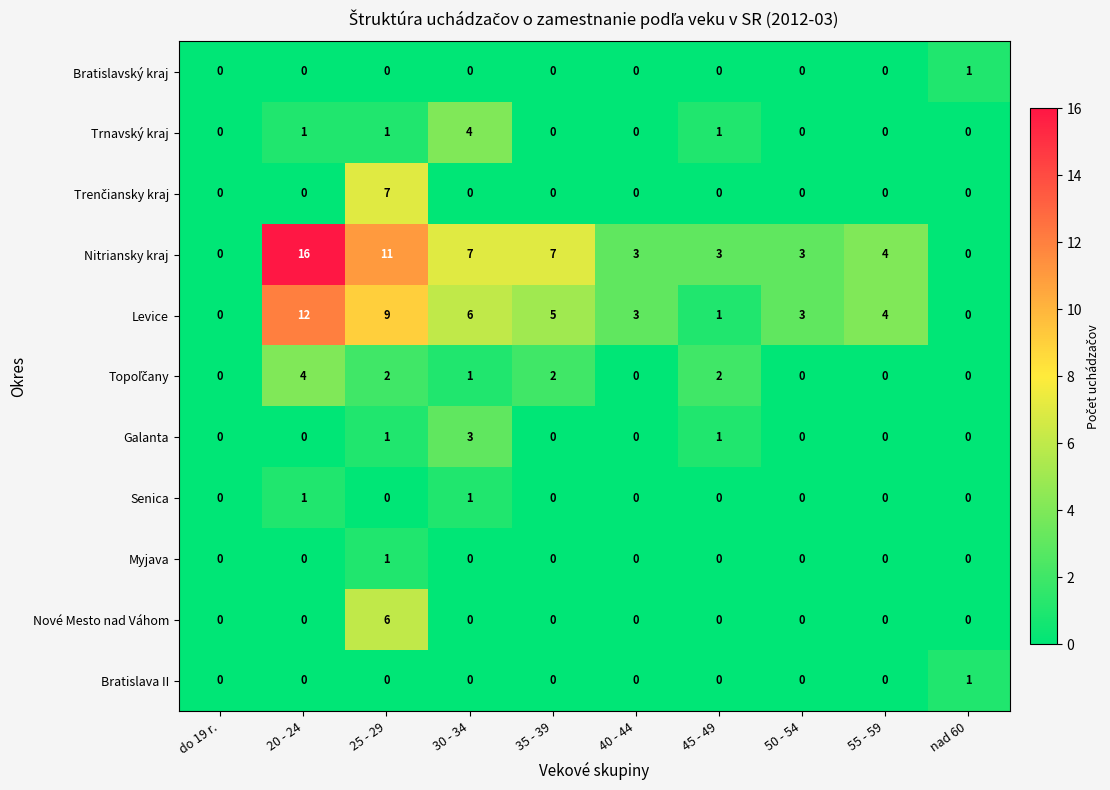

True or false: Bratislava II has a value of 0 at 35 - 39.

True